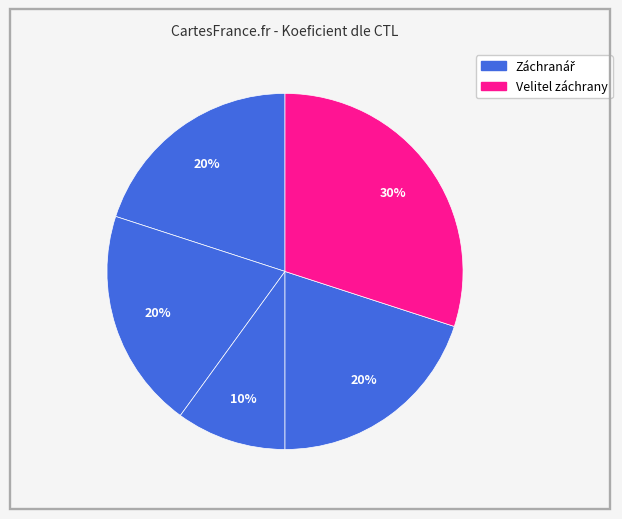

How many segments does this pie chart have?

5